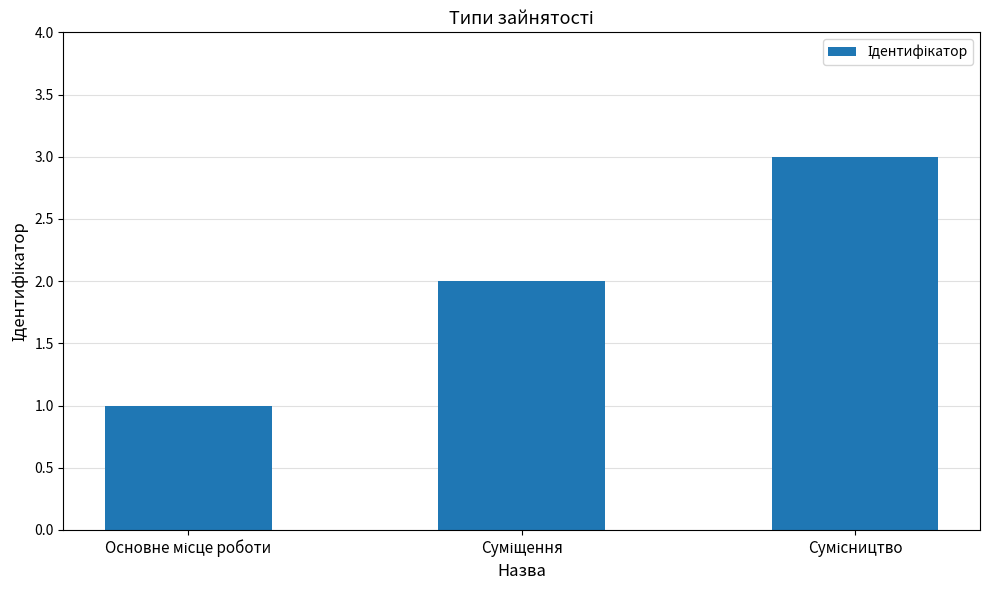

What is the greatest value displayed?

3